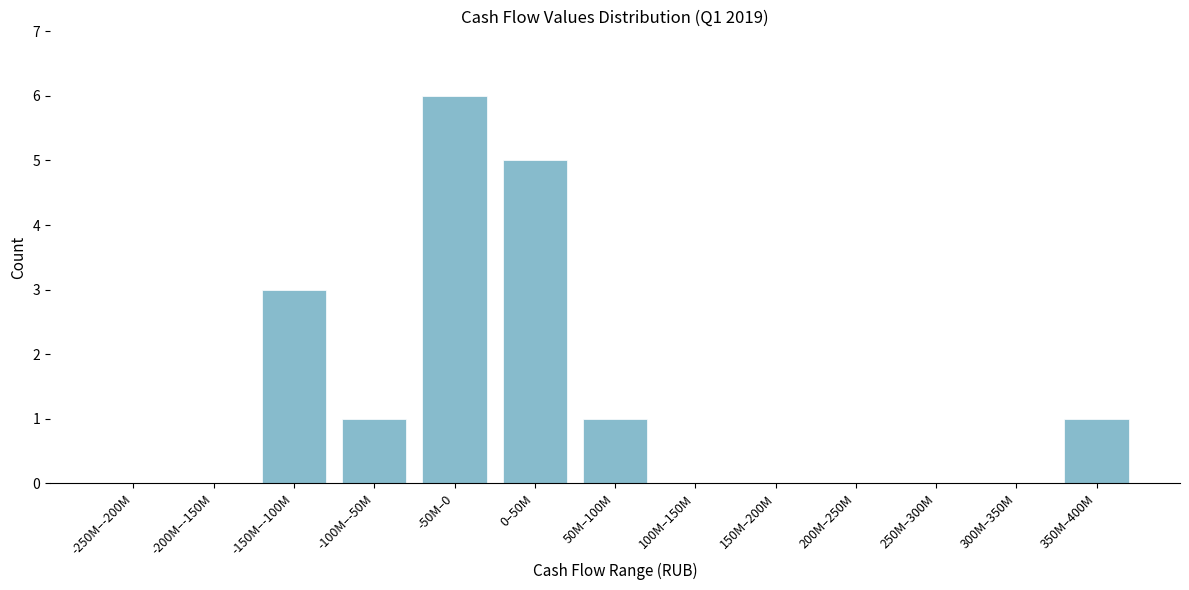

Reading left to right, extract all data points from this chart.

-250M–-200M=0	-200M–-150M=0	-150M–-100M=3	-100M–-50M=1	-50M–0=6	0–50M=5	50M–100M=1	100M–150M=0	150M–200M=0	200M–250M=0	250M–300M=0	300M–350M=0	350M–400M=1